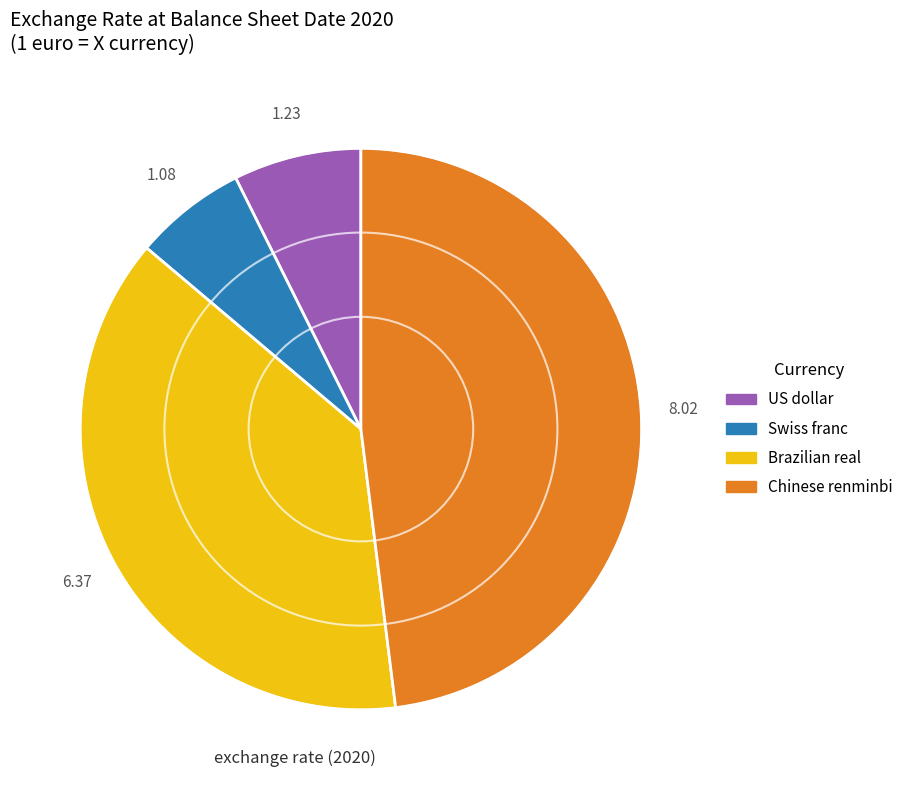

Which category has the smallest portion of the pie?

Swiss franc